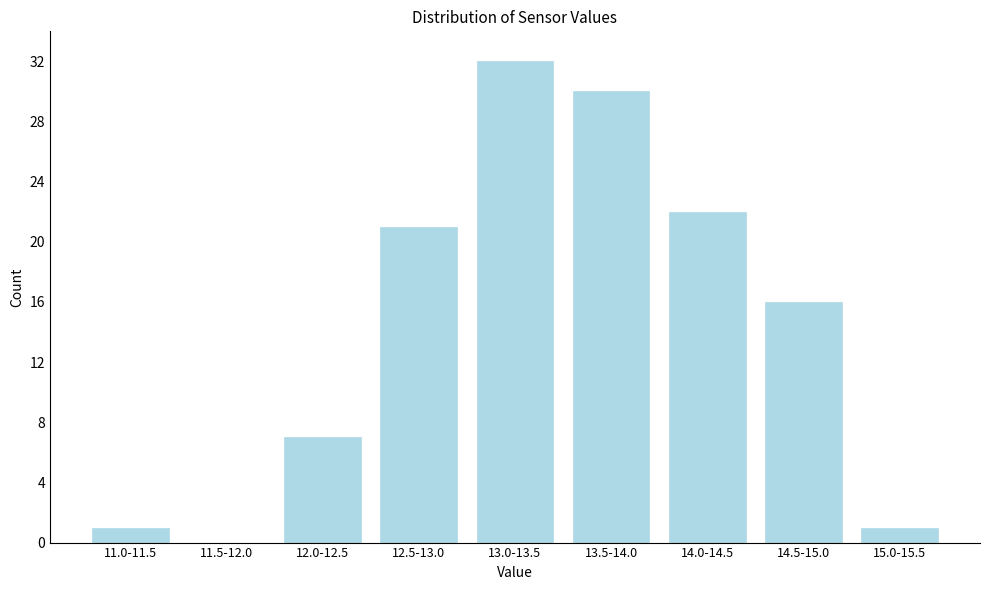

Reading left to right, what are all the values shown in this chart?

11.0-11.5=1	11.5-12.0=0	12.0-12.5=7	12.5-13.0=21	13.0-13.5=32	13.5-14.0=30	14.0-14.5=22	14.5-15.0=16	15.0-15.5=1